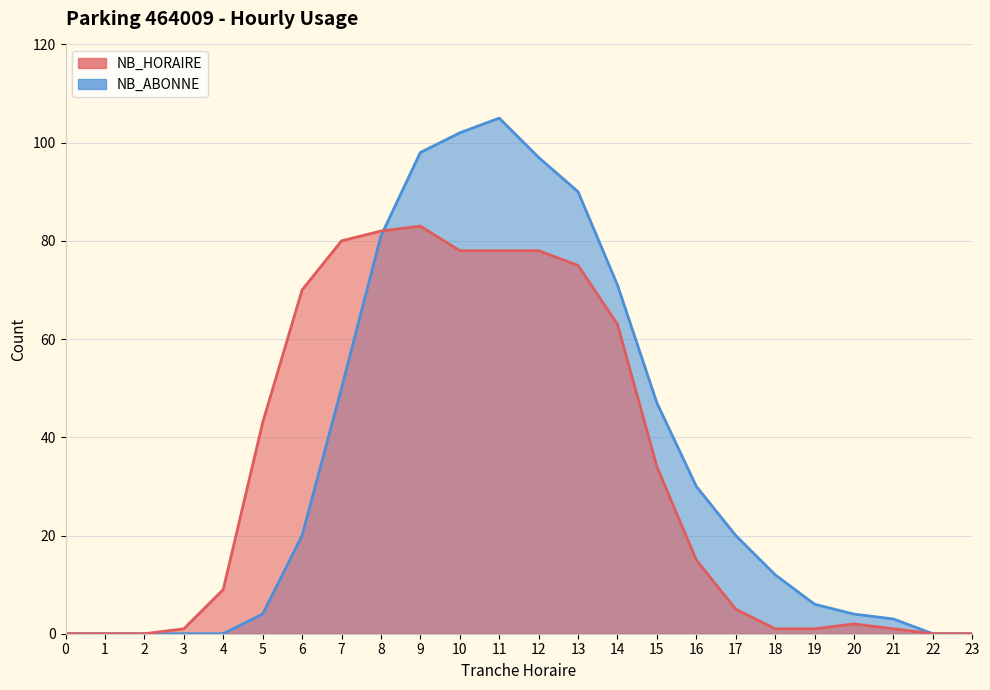

True or false: NB_HORAIRE and NB_ABONNE intersect in this chart.

True